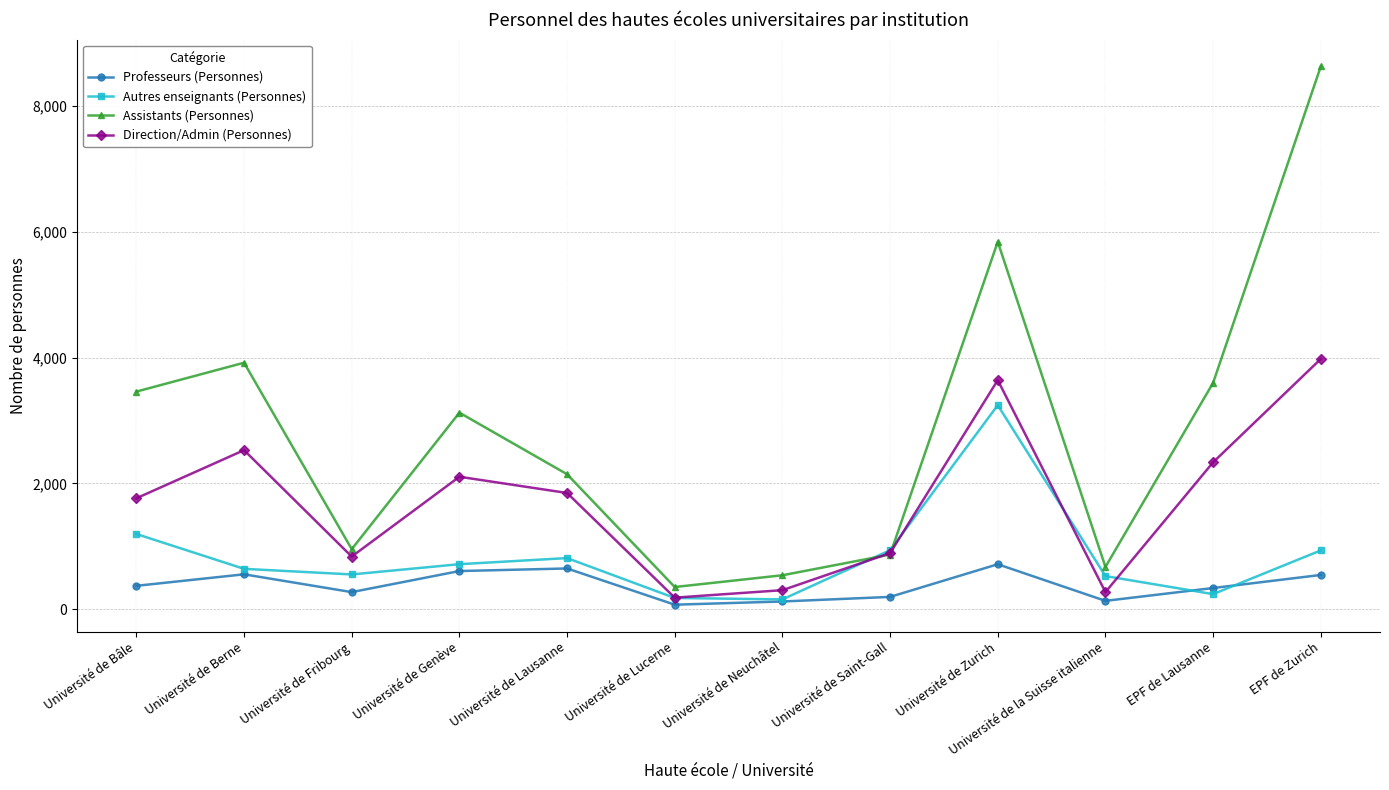

What is the difference between the Professeurs (Personnes) values at Université de Zurich and EPF de Lausanne?

378